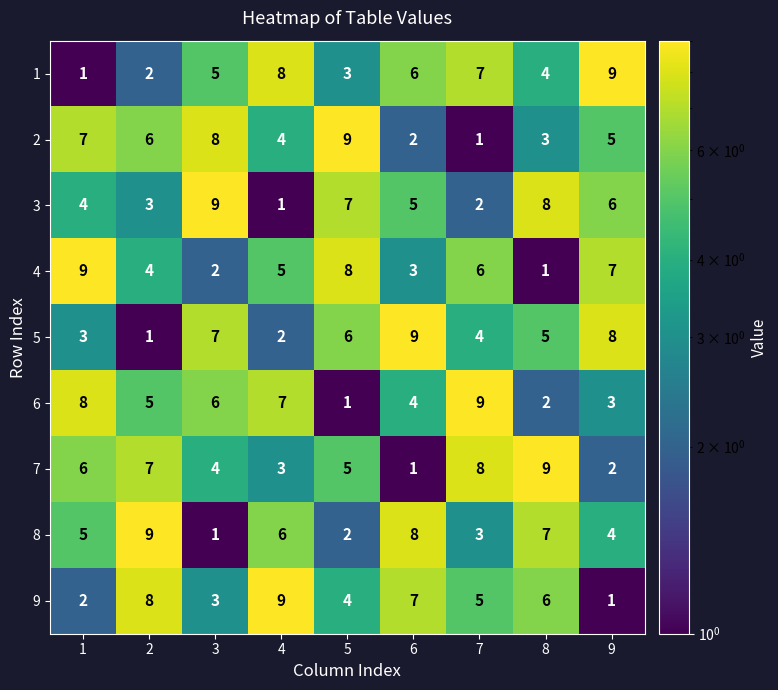

How many series are shown in this chart?

9